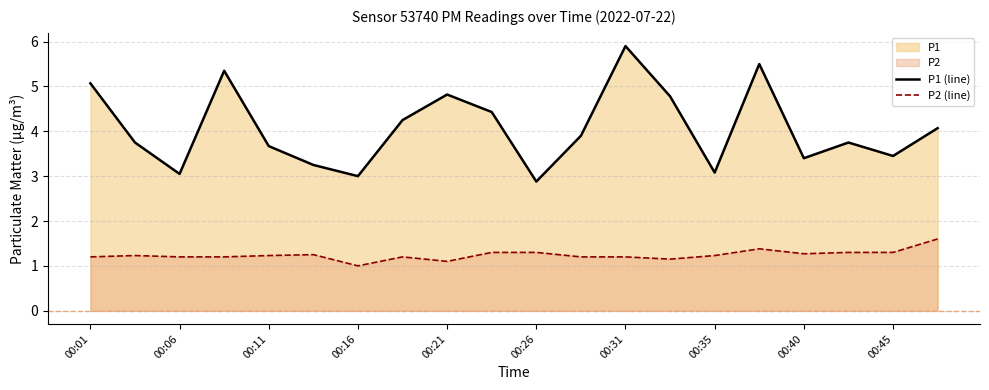

What is the smallest value displayed?

1.0